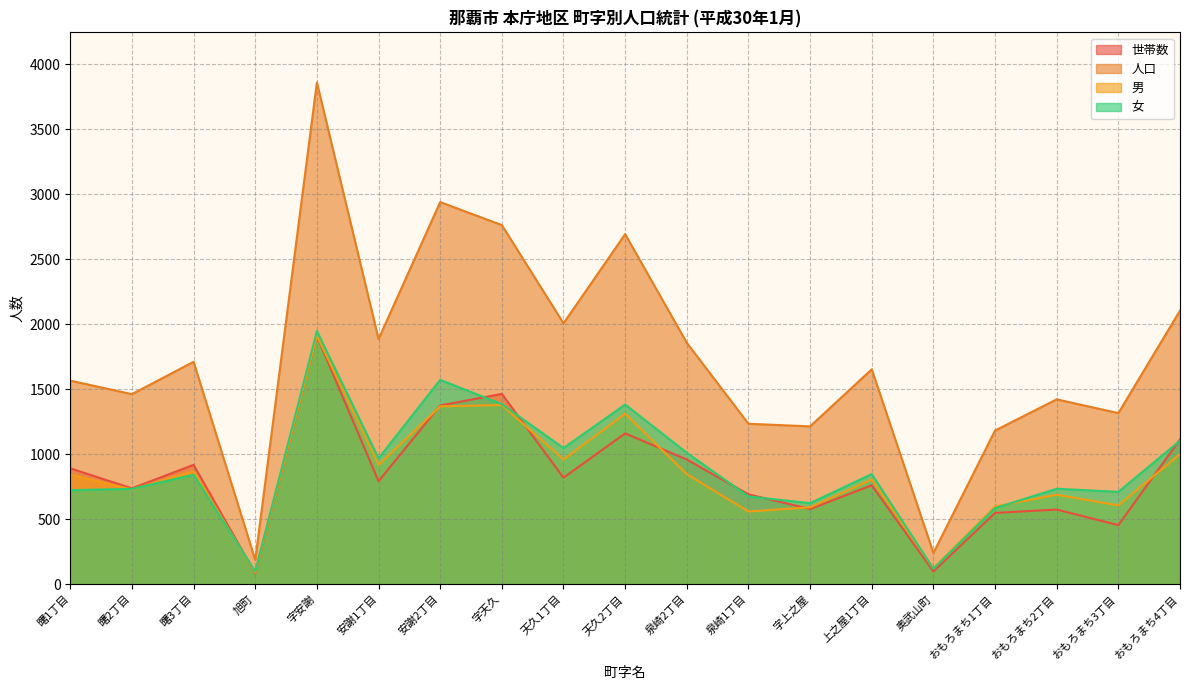

Which series has the widest spread of values?

人口